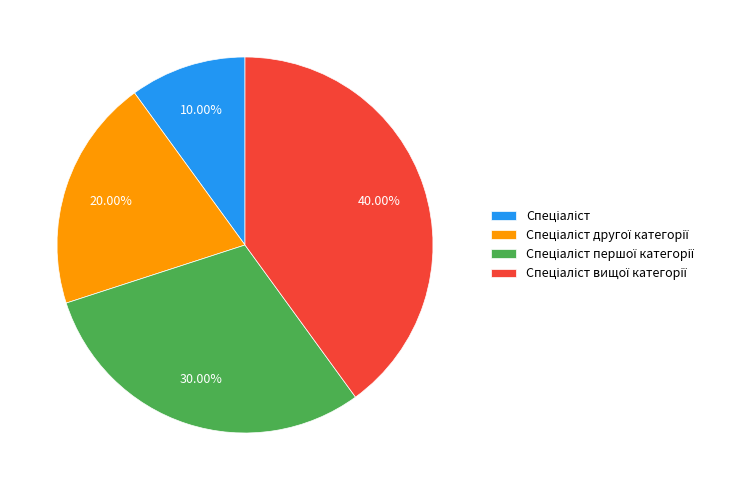

Is there any slice that represents more than half of the pie?

No